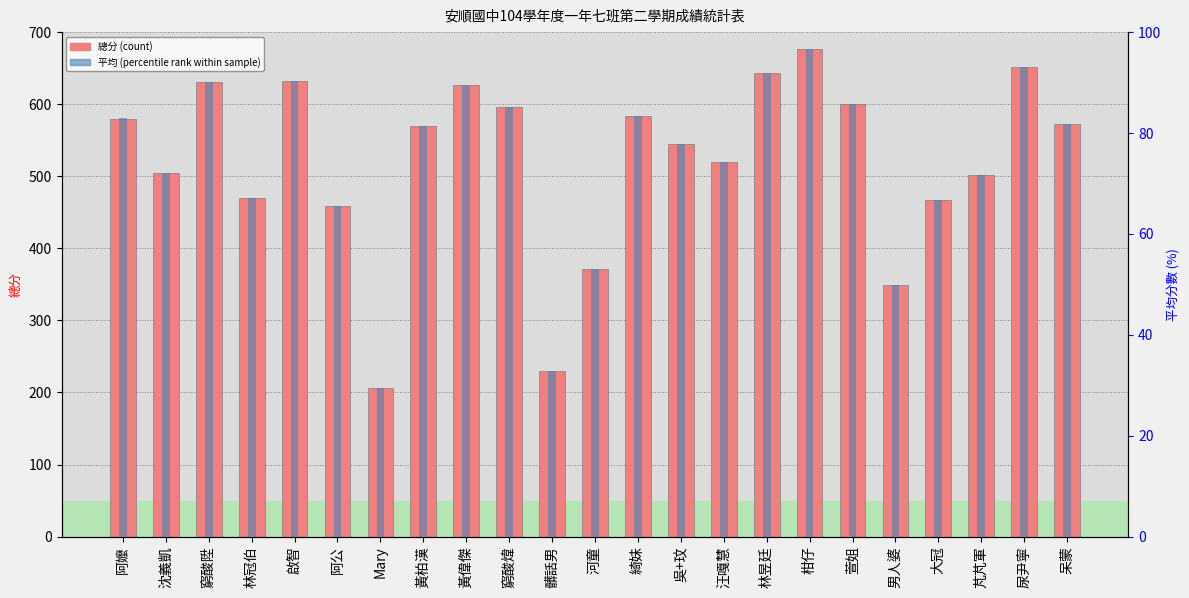

The value of 平均 (percentile rank) at 阿嬤 is 36.9. True or false?

False